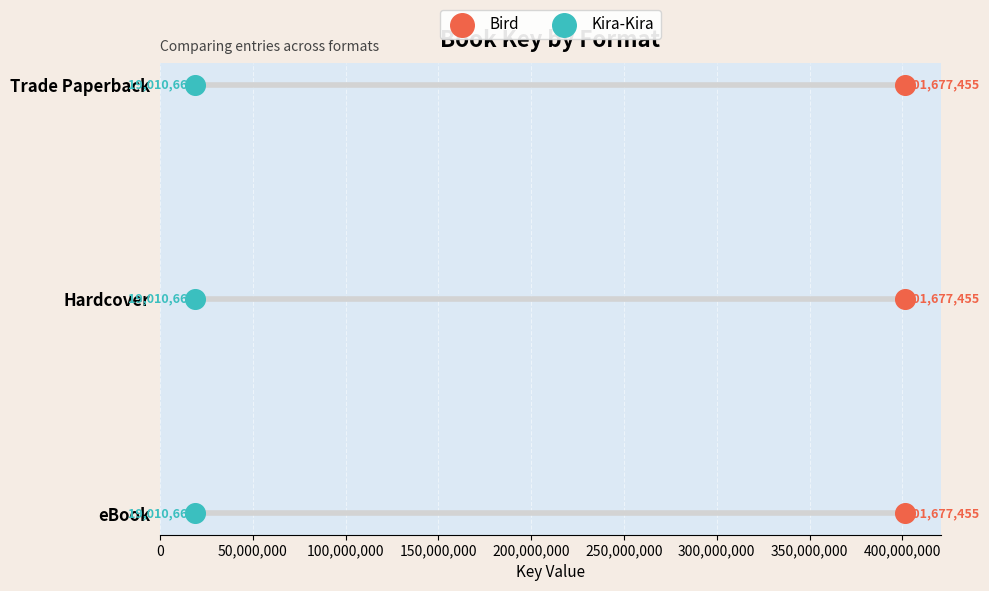

Which series has the largest Y range (max minus min)?

Bird